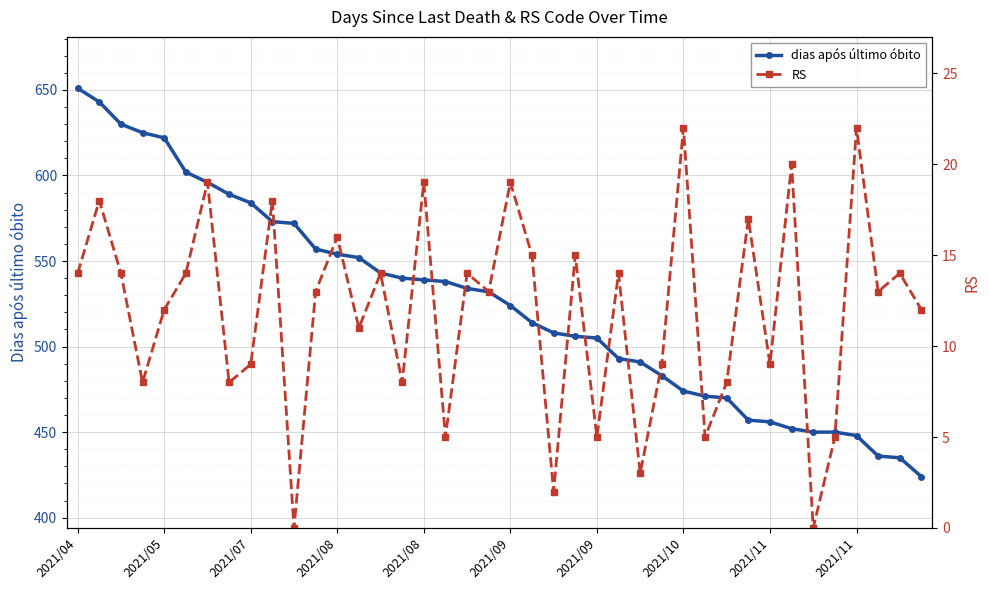

At which category is the sum across all series the highest?

2021/04